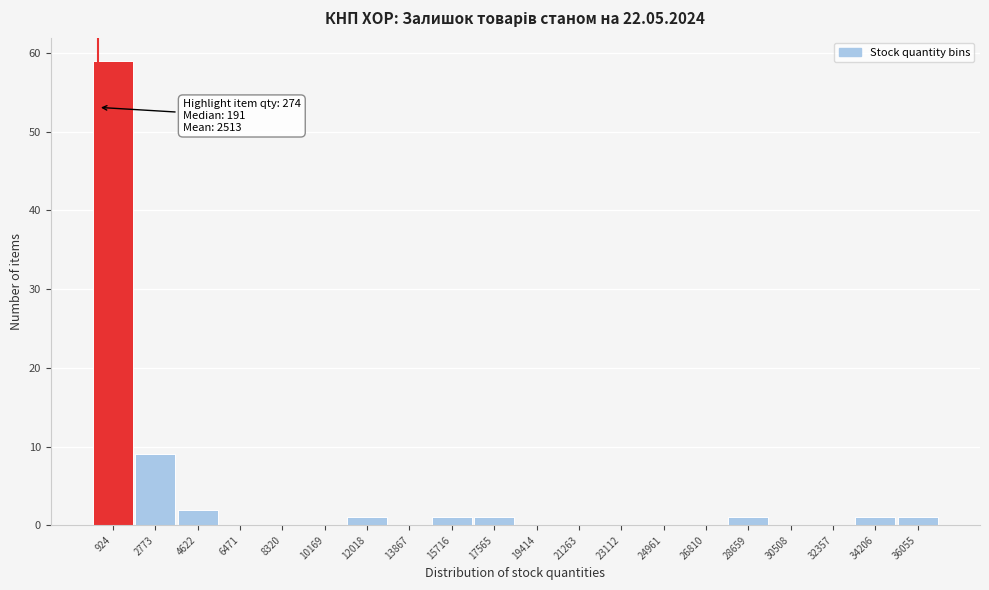

Which range on the x-axis has the tallest bar?

0 to 1800